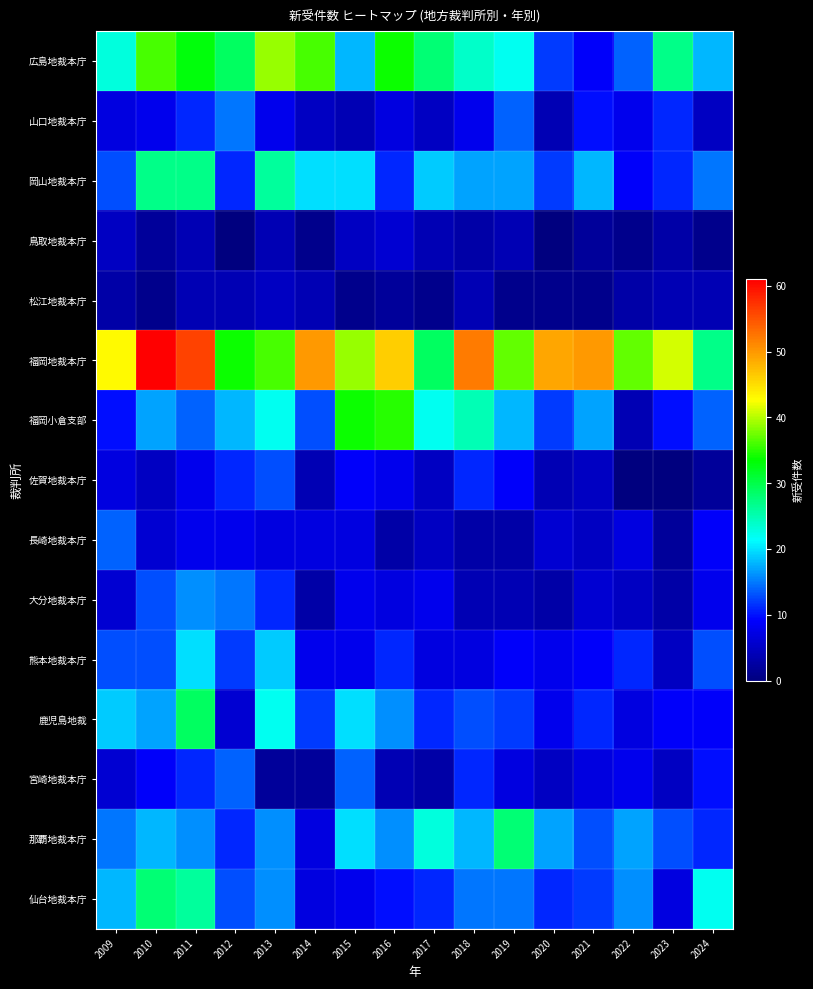

Reading right to left, transcribe all the data shown in this chart.

広島地裁本庁: 2024=18	2023=27	2022=14	2021=9	2020=12	2019=22	2018=24	2017=28	2016=34	2015=18	2014=36	2013=39	2012=29	2011=33	2010=36	2009=23
山口地裁本庁: 2024=5	2023=11	2022=8	2021=10	2020=4	2019=14	2018=8	2017=5	2016=7	2015=4	2014=5	2013=8	2012=15	2011=11	2010=8	2009=7
岡山地裁本庁: 2024=15	2023=11	2022=9	2021=18	2020=12	2019=17	2018=17	2017=19	2016=11	2015=20	2014=20	2013=26	2012=11	2011=27	2010=27	2009=13
鳥取地裁本庁: 2024=1	2023=3	2022=1	2021=2	2020=0	2019=4	2018=3	2017=4	2016=6	2015=5	2014=1	2013=4	2012=0	2011=4	2010=2	2009=5
松江地裁本庁: 2024=4	2023=4	2022=3	2021=1	2020=1	2019=1	2018=4	2017=1	2016=2	2015=1	2014=4	2013=5	2012=4	2011=4	2010=1	2009=3
福岡地裁本庁: 2024=27	2023=41	2022=37	2021=50	2020=49	2019=37	2018=52	2017=29	2016=46	2015=39	2014=50	2013=36	2012=34	2011=56	2010=61	2009=43
福岡小倉支部: 2024=14	2023=10	2022=4	2021=17	2020=12	2019=18	2018=25	2017=22	2016=35	2015=34	2014=13	2013=22	2012=18	2011=14	2010=17	2009=10
佐賀地裁本庁: 2024=2	2023=0	2022=0	2021=5	2020=4	2019=9	2018=11	2017=5	2016=8	2015=9	2014=4	2013=13	2012=11	2011=8	2010=5	2009=7
長崎地裁本庁: 2024=9	2023=2	2022=7	2021=5	2020=6	2019=3	2018=3	2017=5	2016=3	2015=7	2014=7	2013=7	2012=8	2011=8	2010=6	2009=14
大分地裁本庁: 2024=8	2023=3	2022=5	2021=6	2020=3	2019=4	2018=4	2017=8	2016=7	2015=8	2014=3	2013=11	2012=15	2011=16	2010=13	2009=6
熊本地裁本庁: 2024=13	2023=5	2022=11	2021=9	2020=8	2019=9	2018=7	2017=7	2016=11	2015=8	2014=8	2013=19	2012=12	2011=20	2010=13	2009=13
鹿児島地裁: 2024=9	2023=9	2022=7	2021=11	2020=8	2019=12	2018=13	2017=11	2016=16	2015=20	2014=12	2013=22	2012=6	2011=29	2010=17	2009=19
宮崎地裁本庁: 2024=10	2023=5	2022=8	2021=7	2020=5	2019=7	2018=11	2017=3	2016=4	2015=14	2014=2	2013=2	2012=14	2011=11	2010=9	2009=6
那覇地裁本庁: 2024=11	2023=13	2022=17	2021=13	2020=17	2019=28	2018=18	2017=23	2016=16	2015=20	2014=7	2013=16	2012=11	2011=16	2010=18	2009=15
仙台地裁本庁: 2024=22	2023=7	2022=16	2021=12	2020=11	2019=15	2018=15	2017=11	2016=10	2015=8	2014=7	2013=16	2012=13	2011=26	2010=28	2009=18